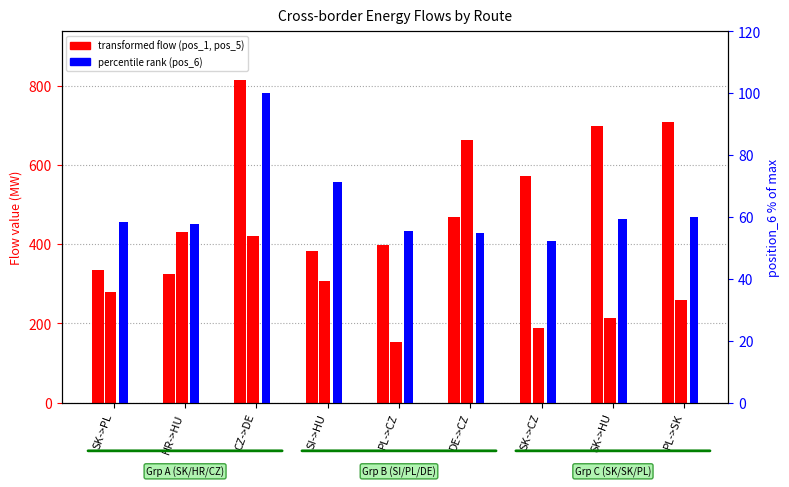

What is the value of the position_1 (flow) bar at the 4th from the left?

306.0